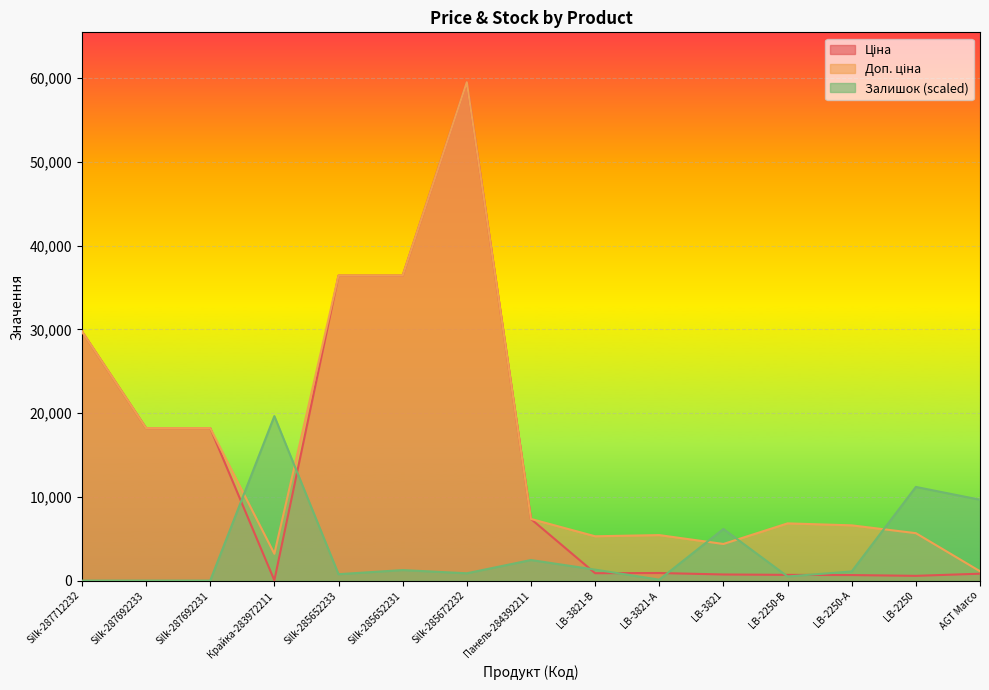

Is the value of Доп. ціна at Silk-287692233 greater than the value of Залишок at LB-2250-А?

Yes